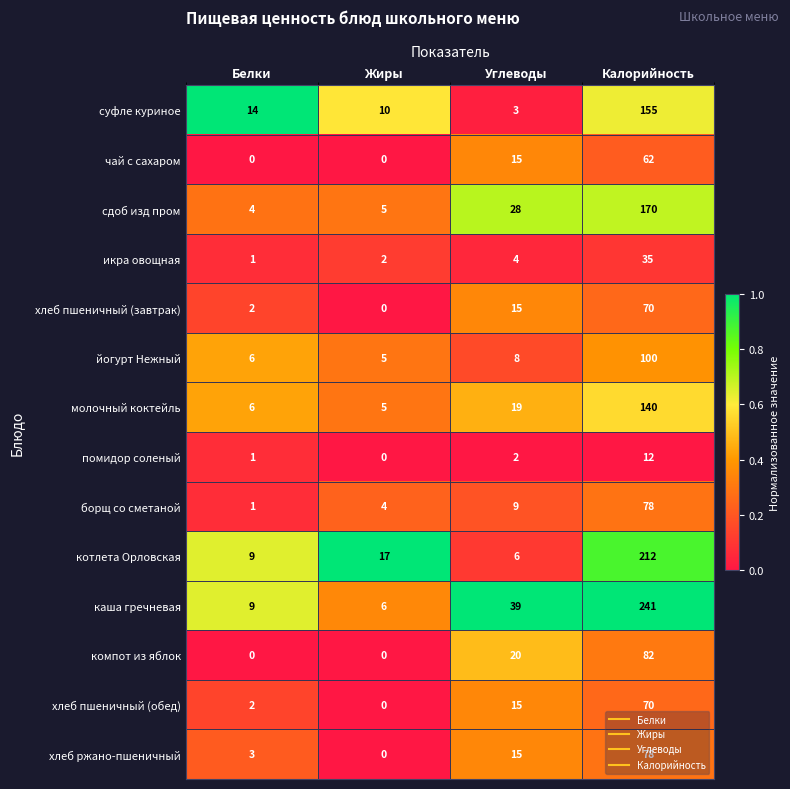

Which series has the largest range (max minus min)?

каша гречневая